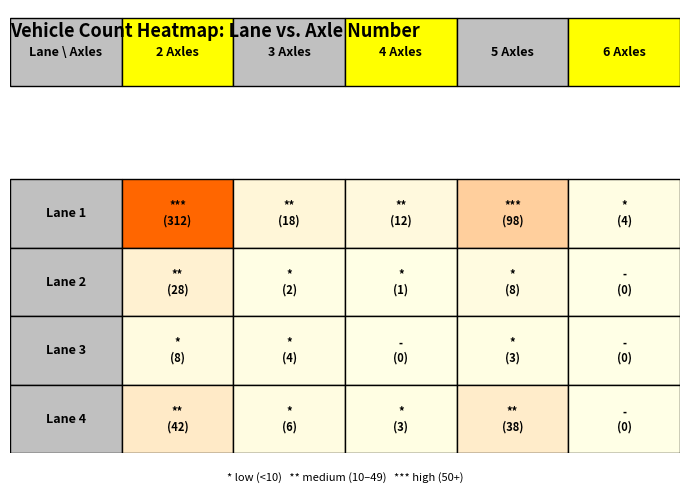

List the series in order of their peak value, highest first.

Lane 1, Lane 4, Lane 2, Lane 3